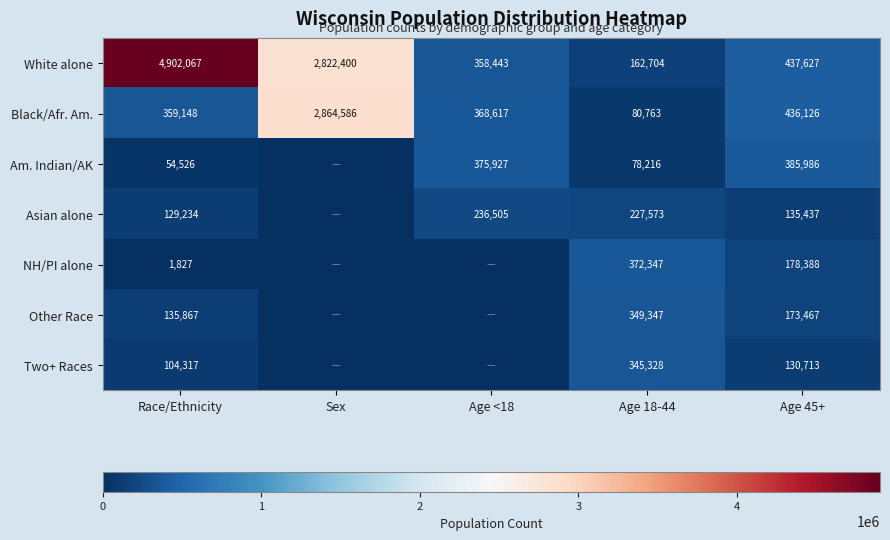

Count the number of data series in this chart.

7